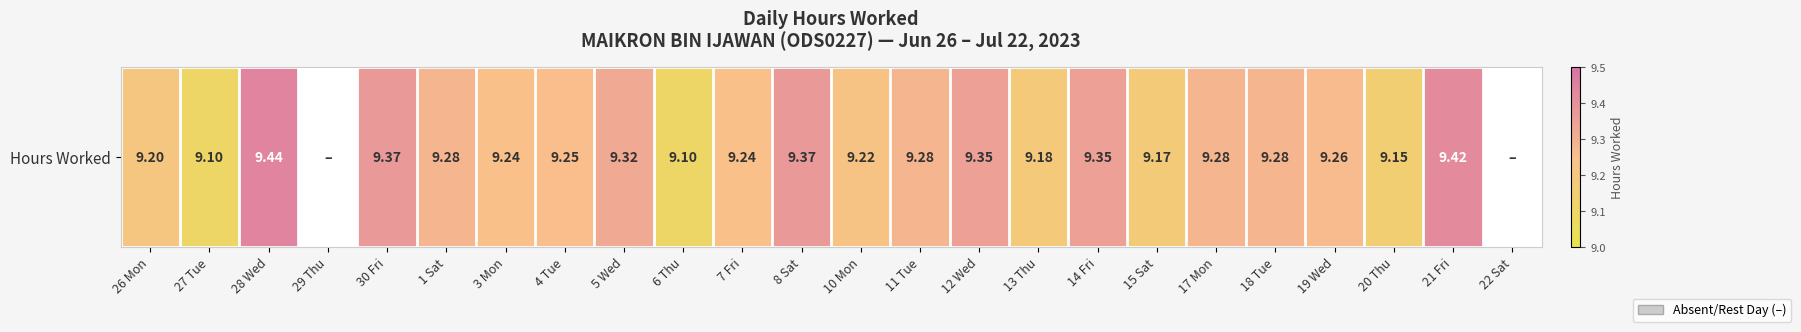

The value at 8 Sat is 12.6. True or false?

False